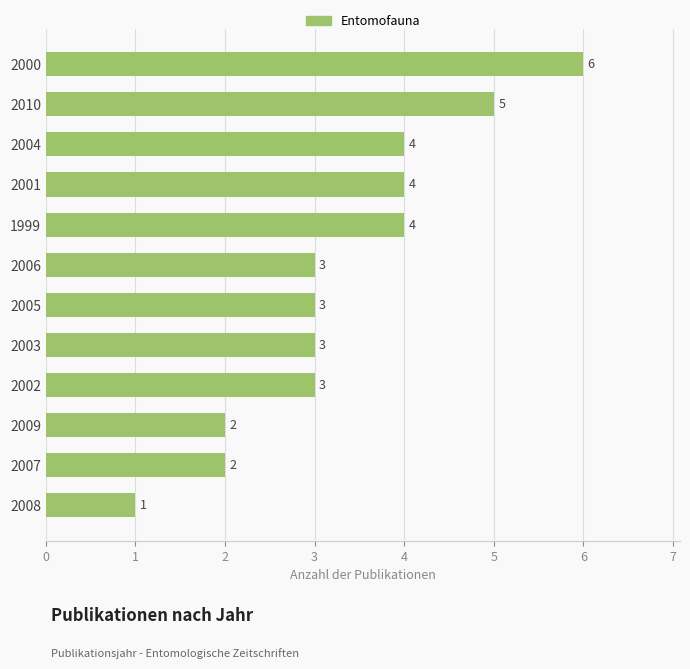

Which has a higher value, 2003 or 2010?

2010